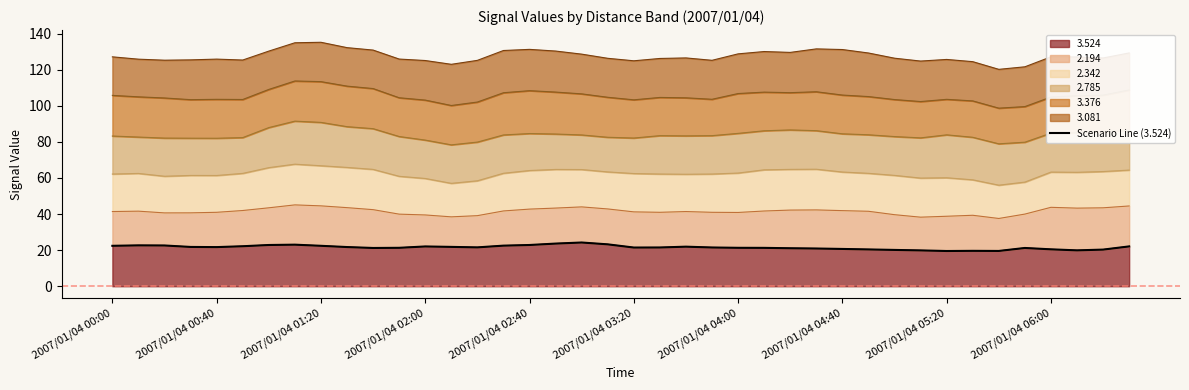

Reading left to right, list all the values displayed in this chart.

22.4	22.6	22.6	21.8	21.7	22.2	22.9	23.0	22.4	21.7	21.2	21.3	22.1	21.8	21.5	22.5	22.9	23.6	24.2	23.2	21.4	21.5	21.9	21.5	21.3	21.3	21.1	20.9	20.7	20.4	20.1	19.9	19.5	19.6	19.6	21.2	20.5	19.9	20.3	22.1